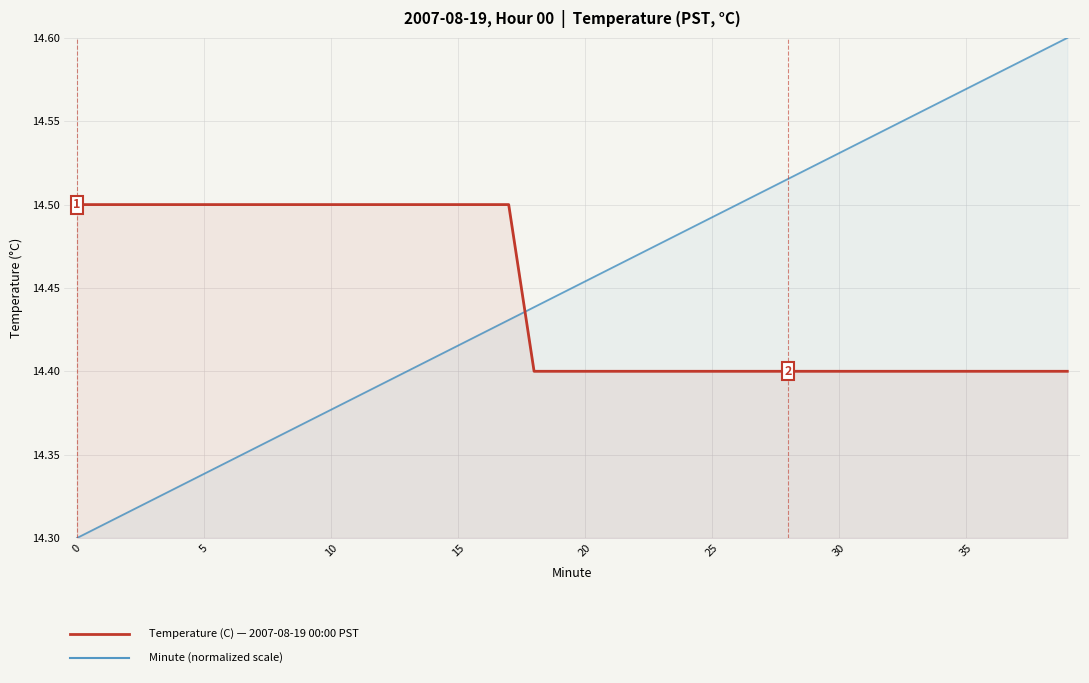

Reading left to right, list all the values displayed in this chart.

Temperature (C): 14.5	14.5	14.5	14.5	14.5	14.5	14.5	14.5	14.5	14.5	14.5	14.5	14.5	14.5	14.5	14.5	14.5	14.5	14.4	14.4	14.4	14.4	14.4	14.4	14.4	14.4	14.4	14.4	14.4	14.4	14.4	14.4	14.4	14.4	14.4	14.4	14.4	14.4	14.4	14.4
Minute (normalized): 14.3	14.3	14.3	14.3	14.3	14.3	14.3	14.4	14.4	14.4	14.4	14.4	14.4	14.4	14.4	14.4	14.4	14.4	14.4	14.4	14.5	14.5	14.5	14.5	14.5	14.5	14.5	14.5	14.5	14.5	14.5	14.5	14.5	14.6	14.6	14.6	14.6	14.6	14.6	14.6